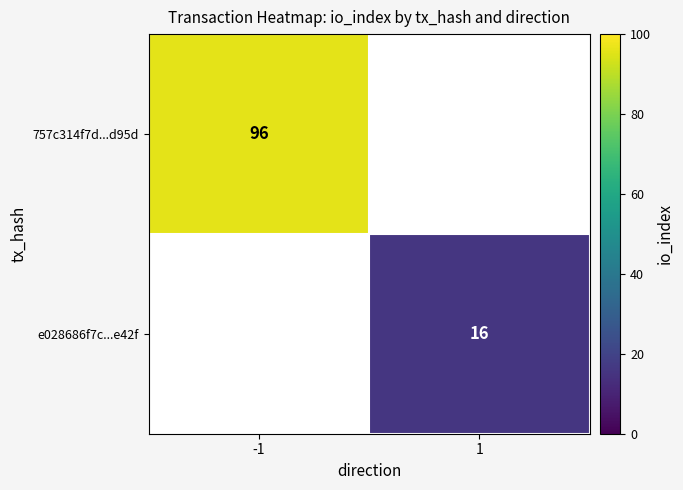

True or false: 757c314f7d...d95d has a value of 96 at -1.

True